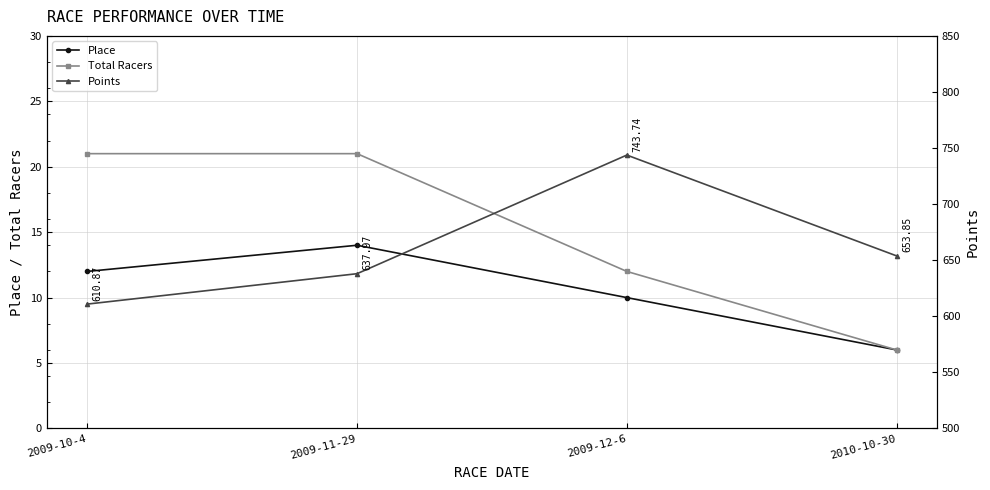

Rank the categories by Total Racers value from lowest to highest.

2010-10-30, 2009-12-6, 2009-10-4, 2009-11-29